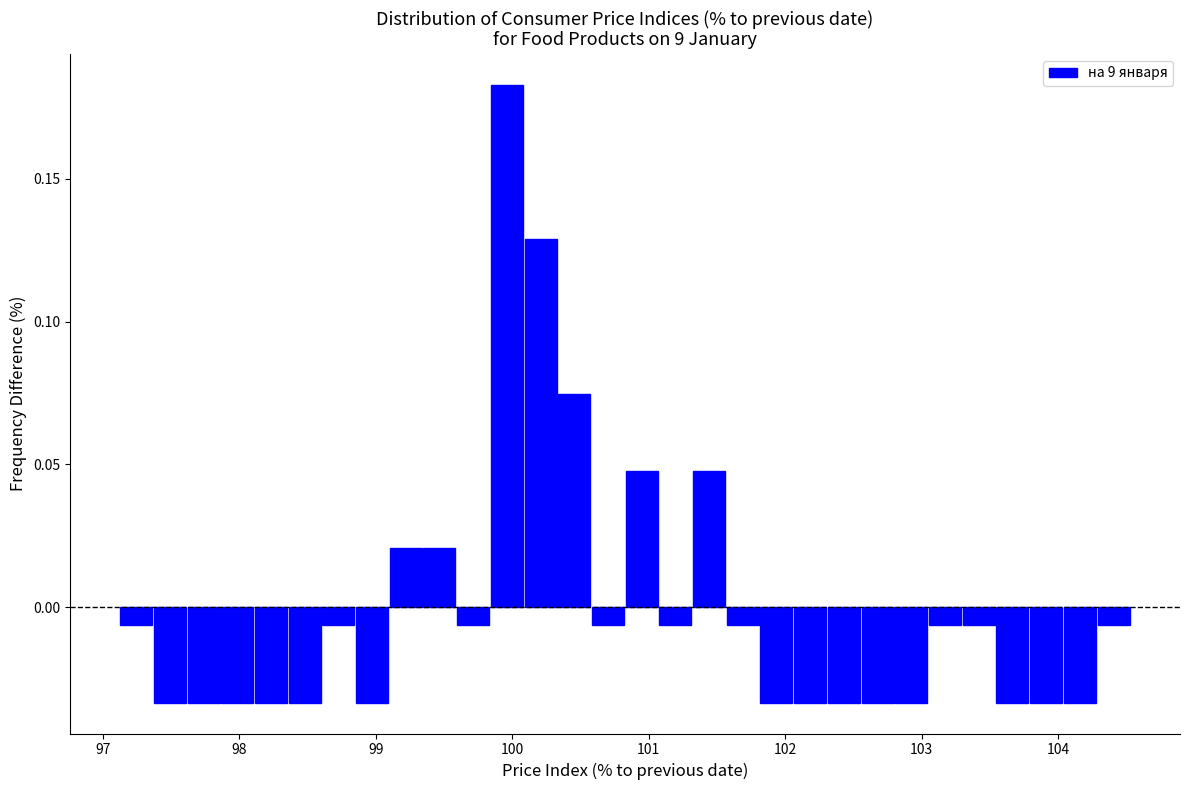

Read against the x-axis, roughly where is the centre of the tallest bar?

100.0